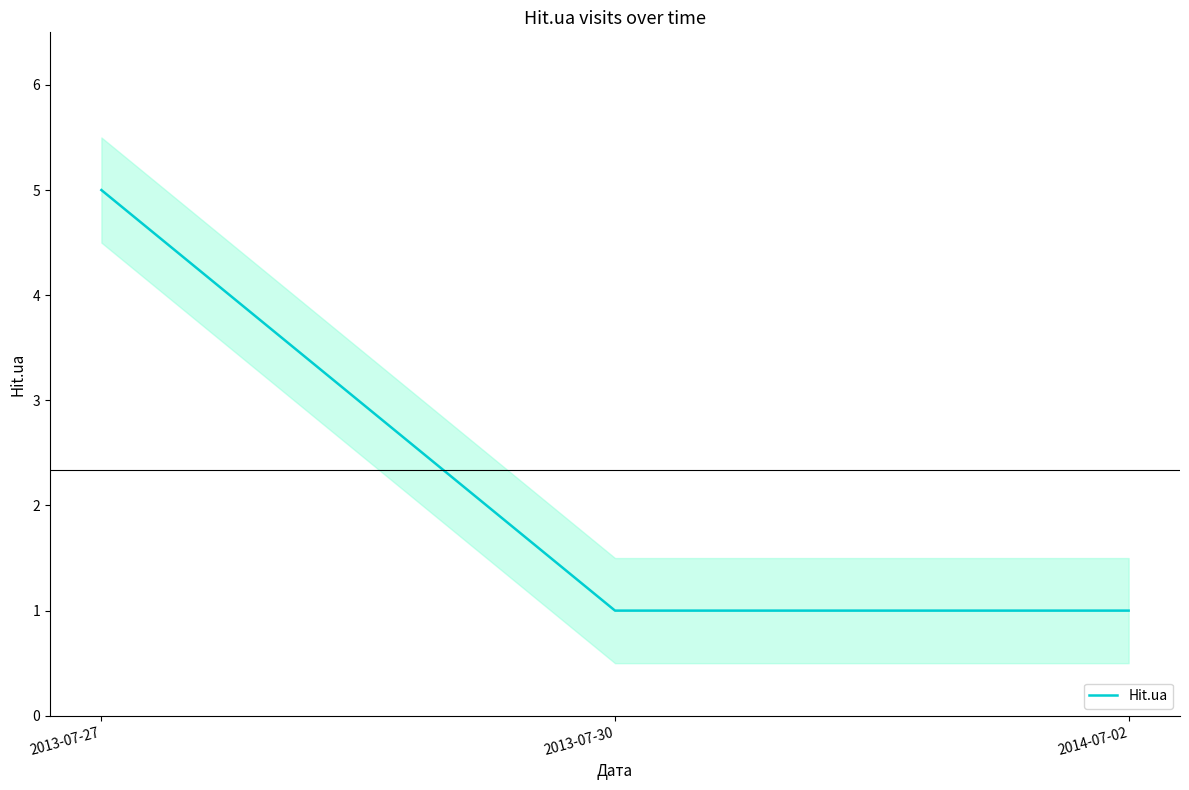

How many values exceed 1?

1